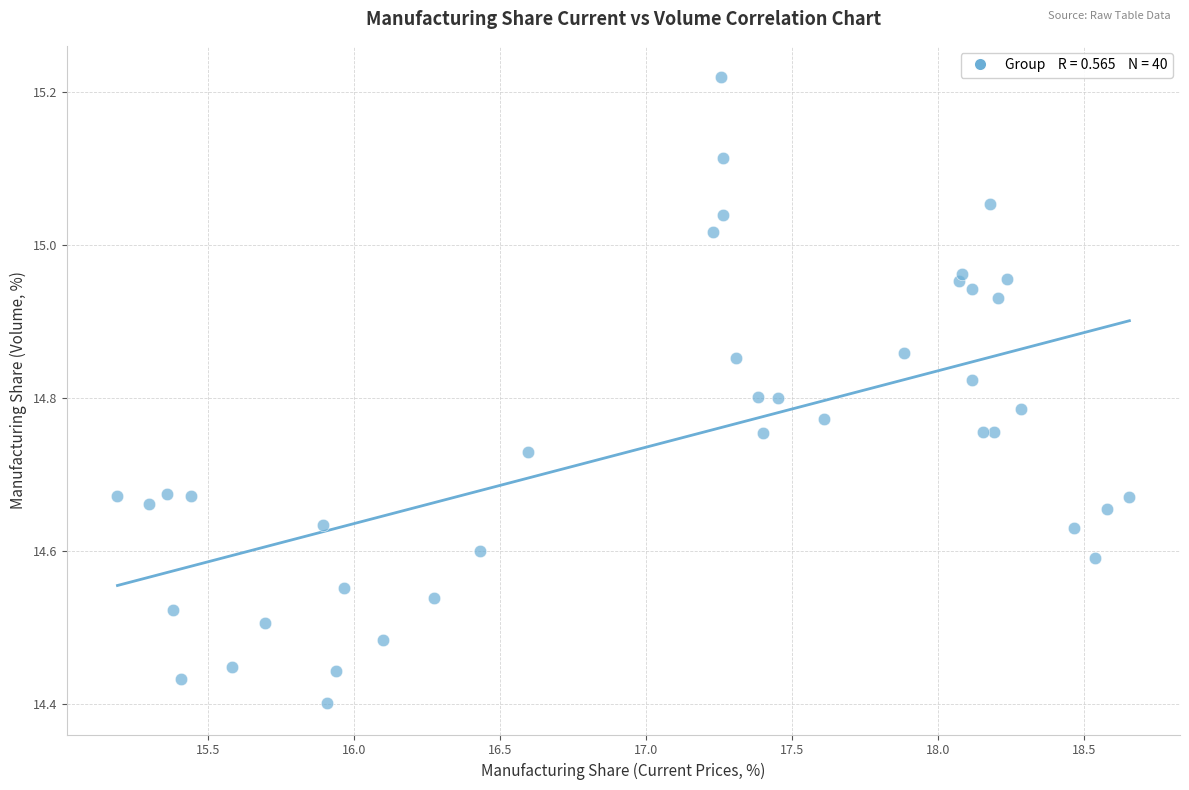

What is the range of Y values (max minus min)?

0.8